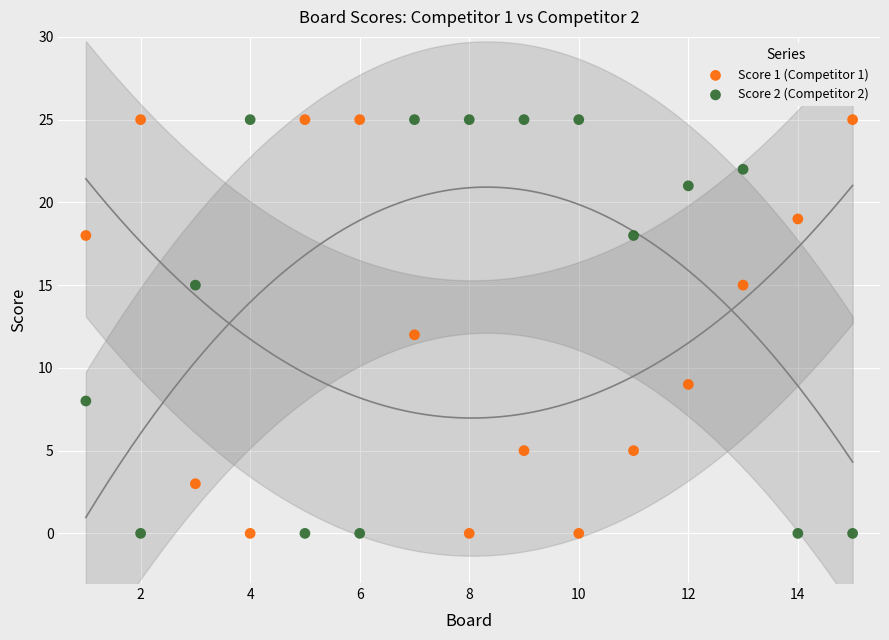

Across all data points, what is the range of X values (max minus min)?

14